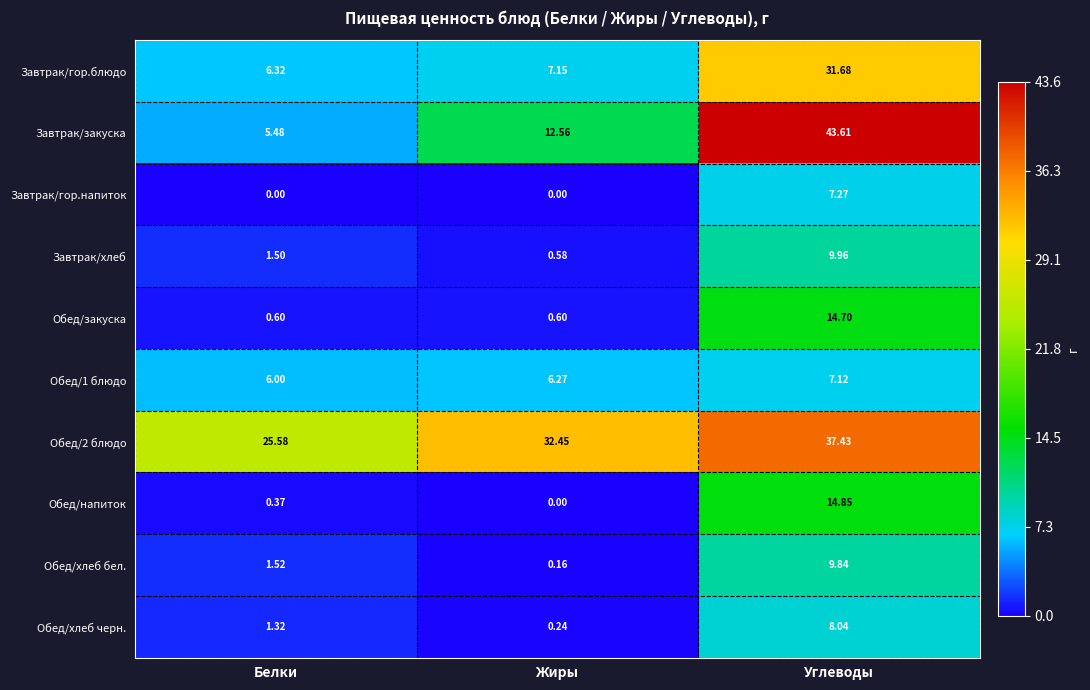

Which category has the highest value across all series?

Углеводы